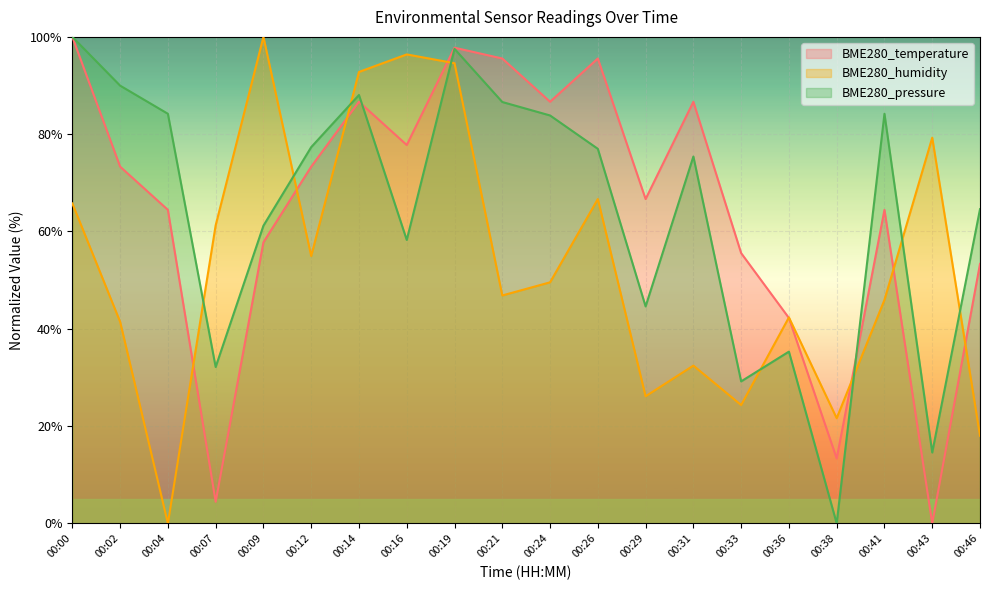

True or false: BME280_humidity has a value of 148.8 at 00:16.

False